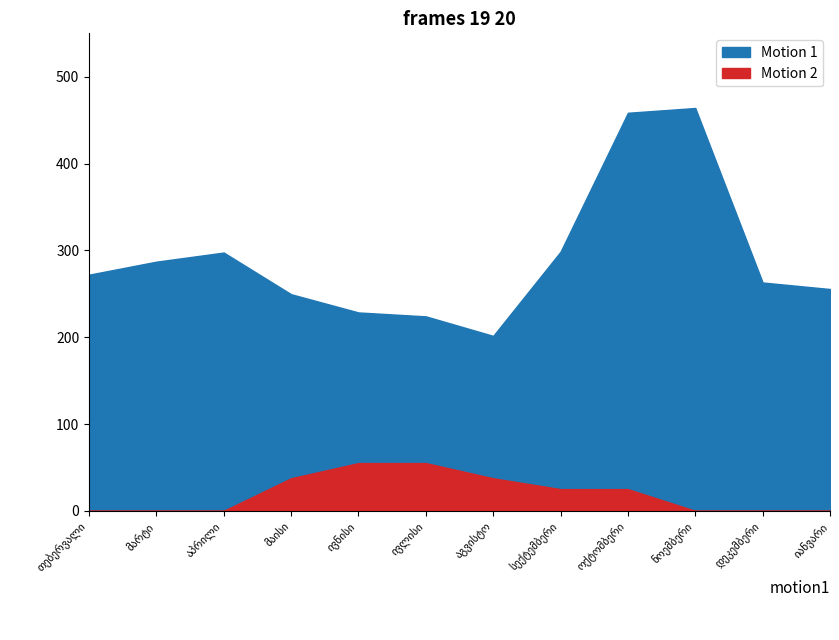

What is the label of the 5th point from the left?

ივნისი